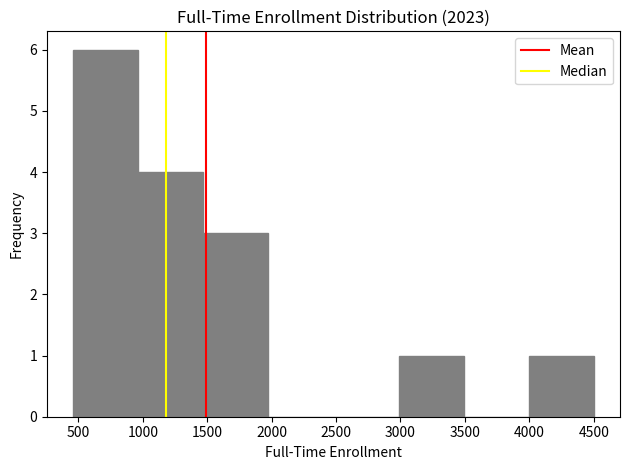

Reading left to right, transcribe this chart: for each bar, give the range it covers on the x-axis and its height. Neither the bar edges nor the heights are printed on the chart, so give them approximately, as read against the axes.

450 to 950: 6
950 to 1450: 4
1450 to 2000: 3
2000 to 2500: 0
2500 to 3000: 0
3000 to 3500: 1
3500 to 4000: 0
4000 to 4500: 1